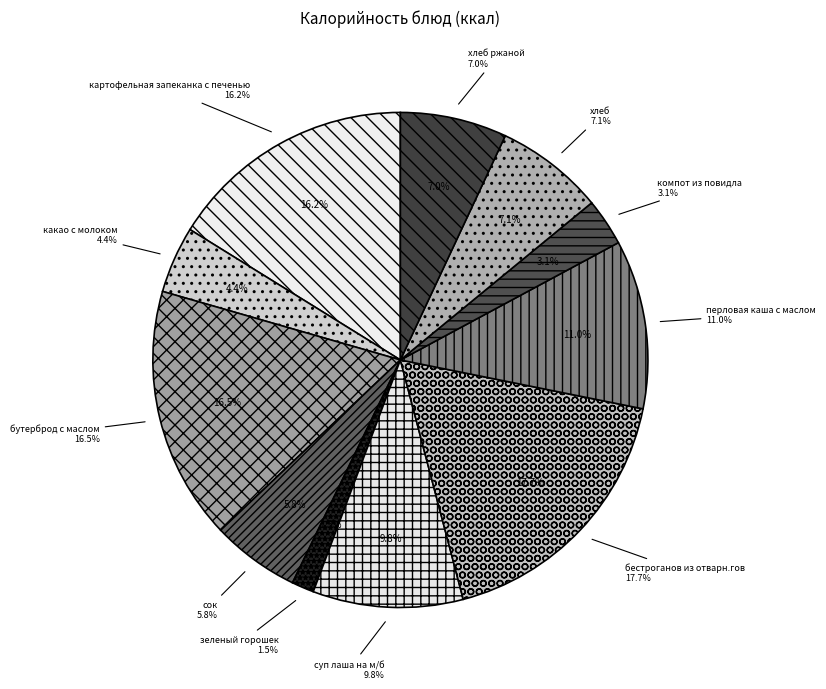

Is there any slice that represents more than half of the pie?

No